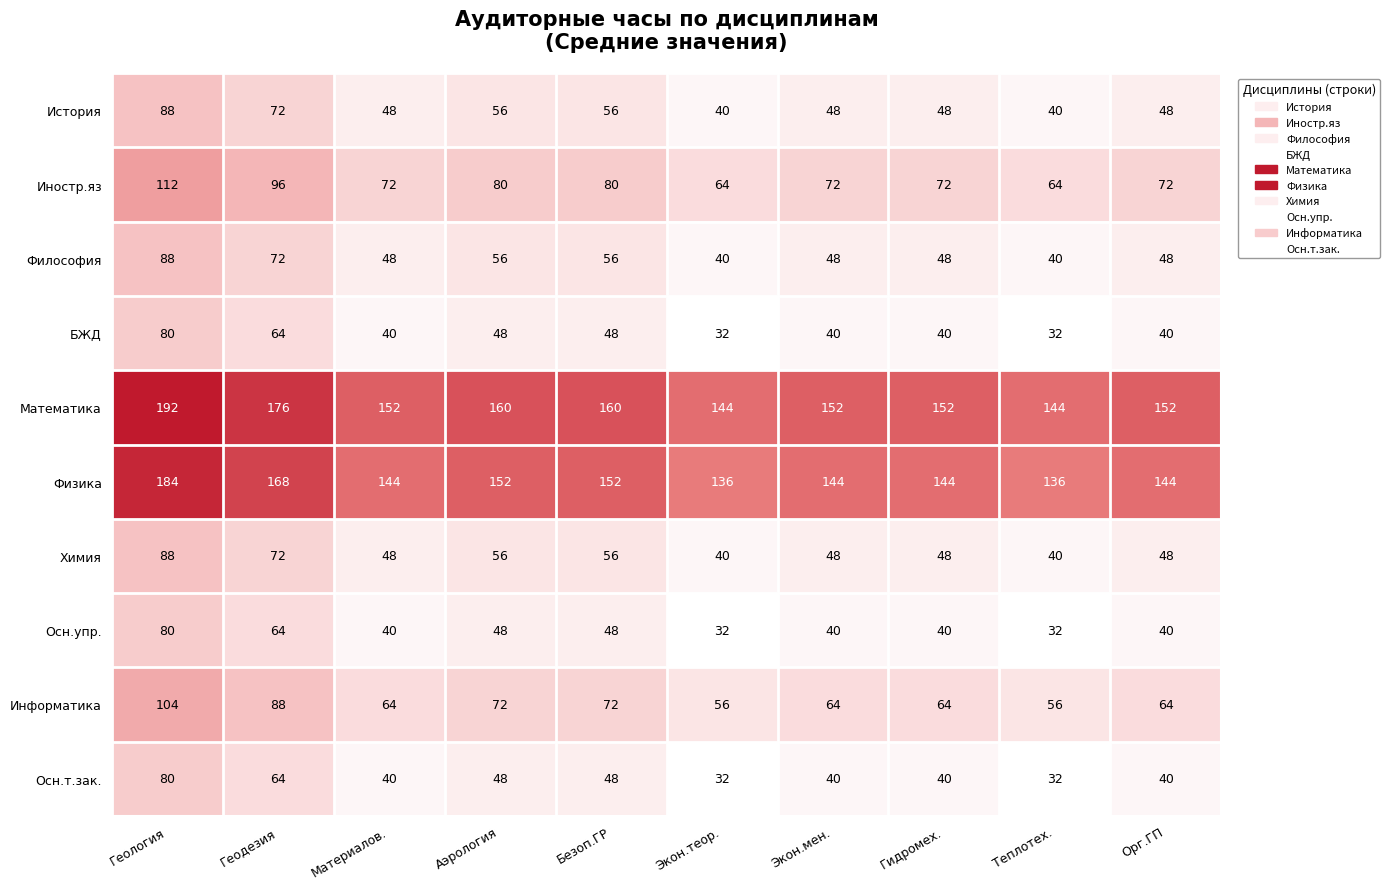

What is the spread (max minus min) of values at Геология?

112